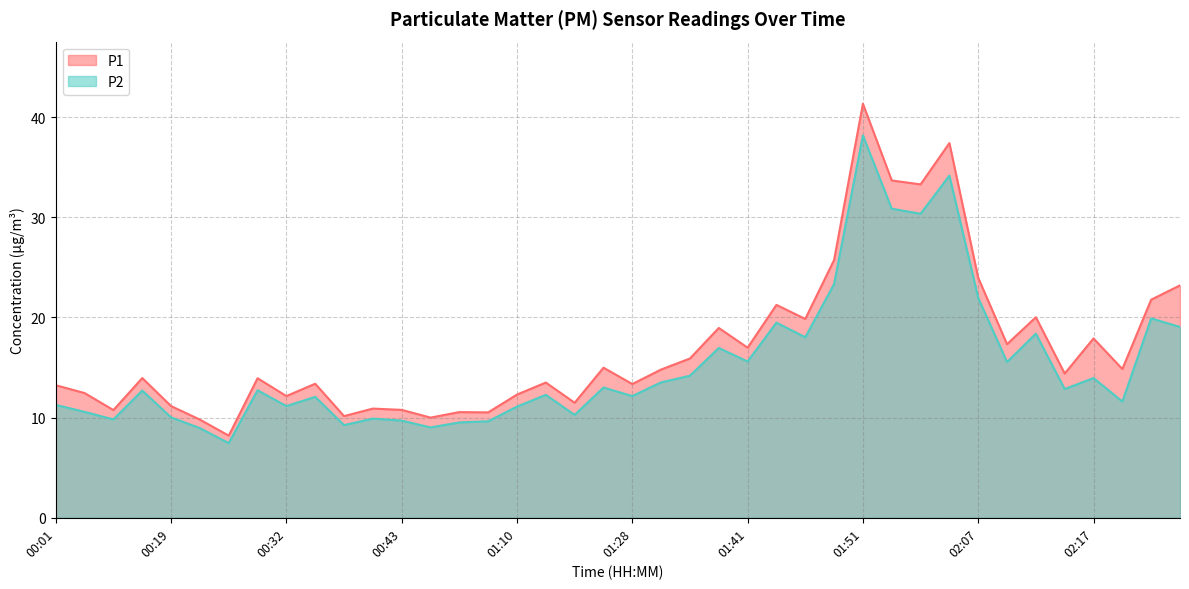

Which series has the largest range (max minus min)?

P1